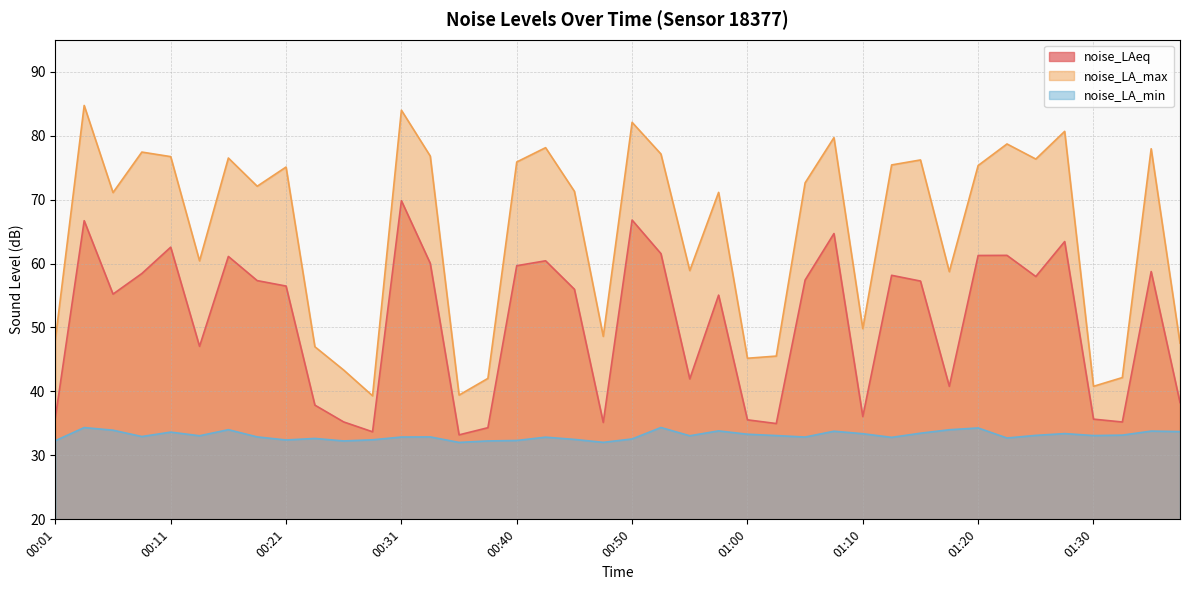

Rank the series by their maximum value, from highest to lowest.

noise_LA_max, noise_LAeq, noise_LA_min